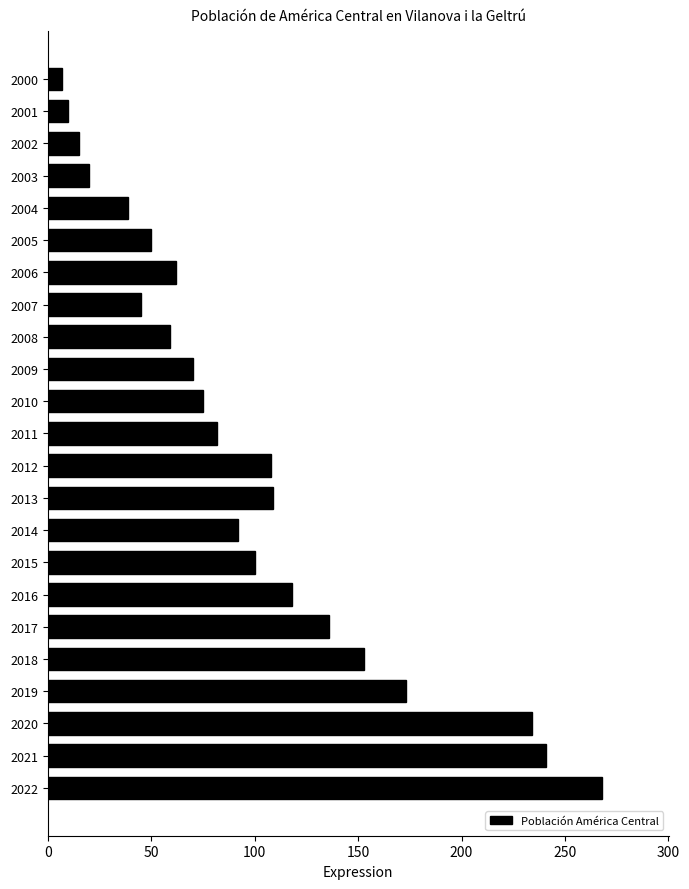

How many bars are there in total?

23